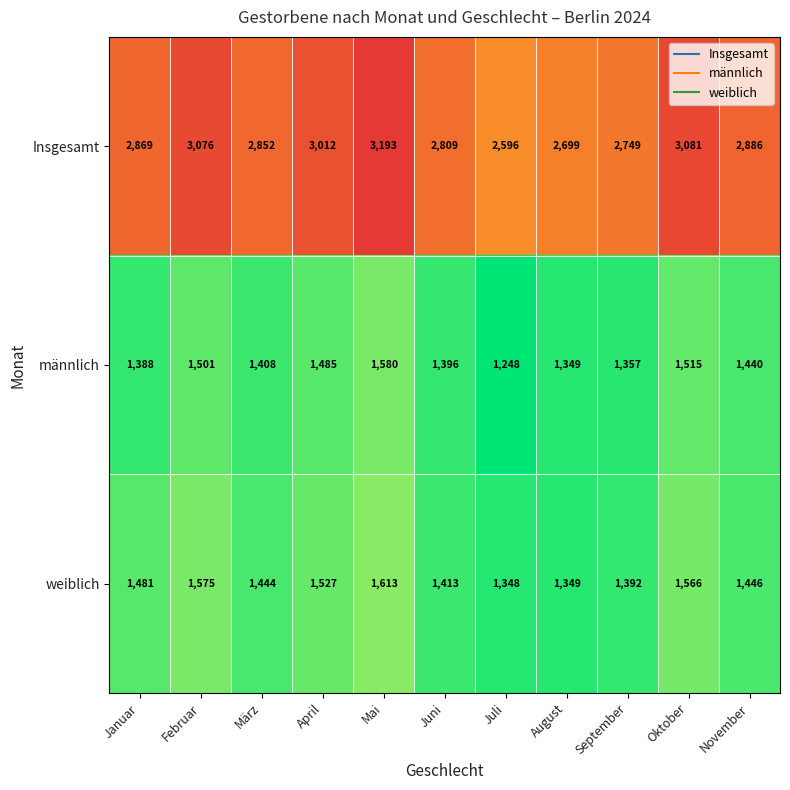

What is the difference between the highest and lowest values at Februar?

1575